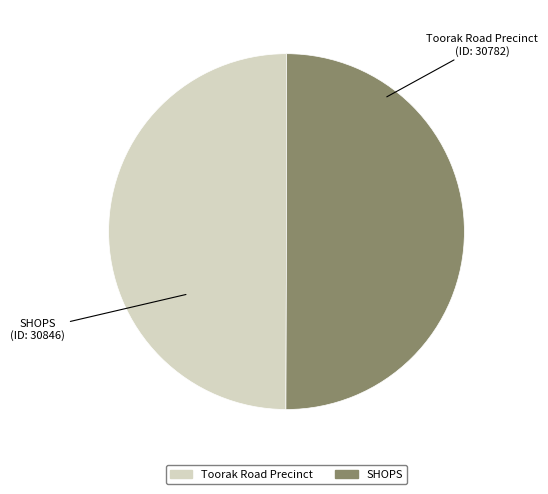

What is the ratio of the value at Toorak Road Precinct to the value at SHOPS?

1.0